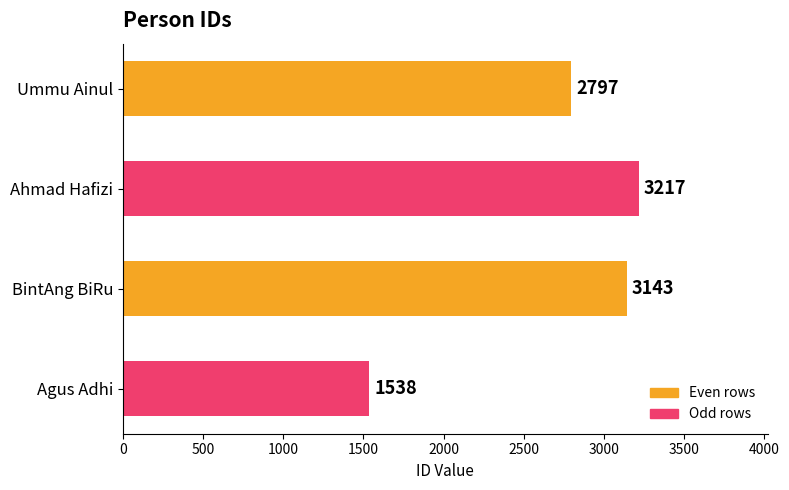

Does the chart contain stacked bars?

No